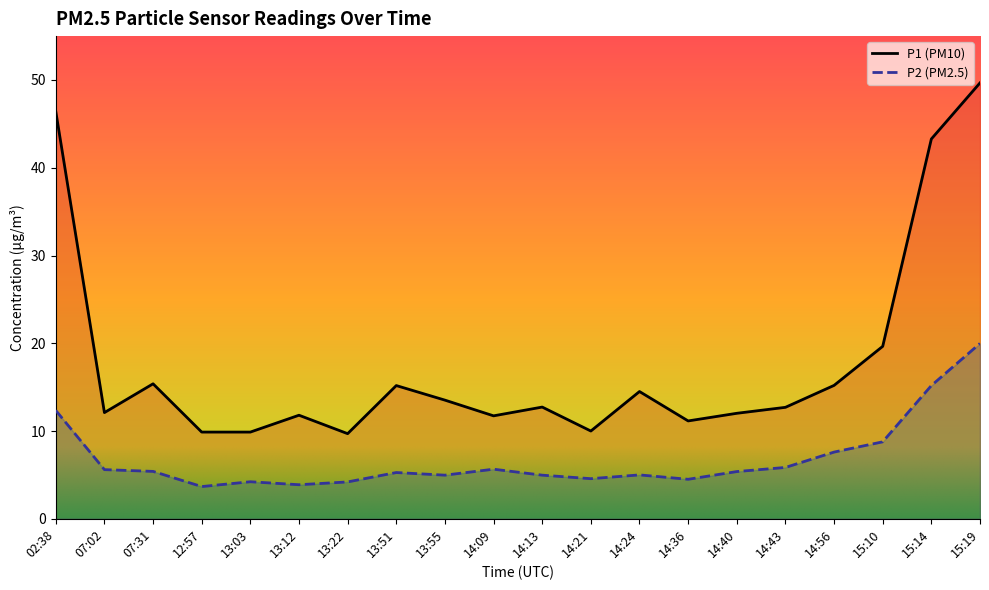

How many lines are shown in the chart?

2